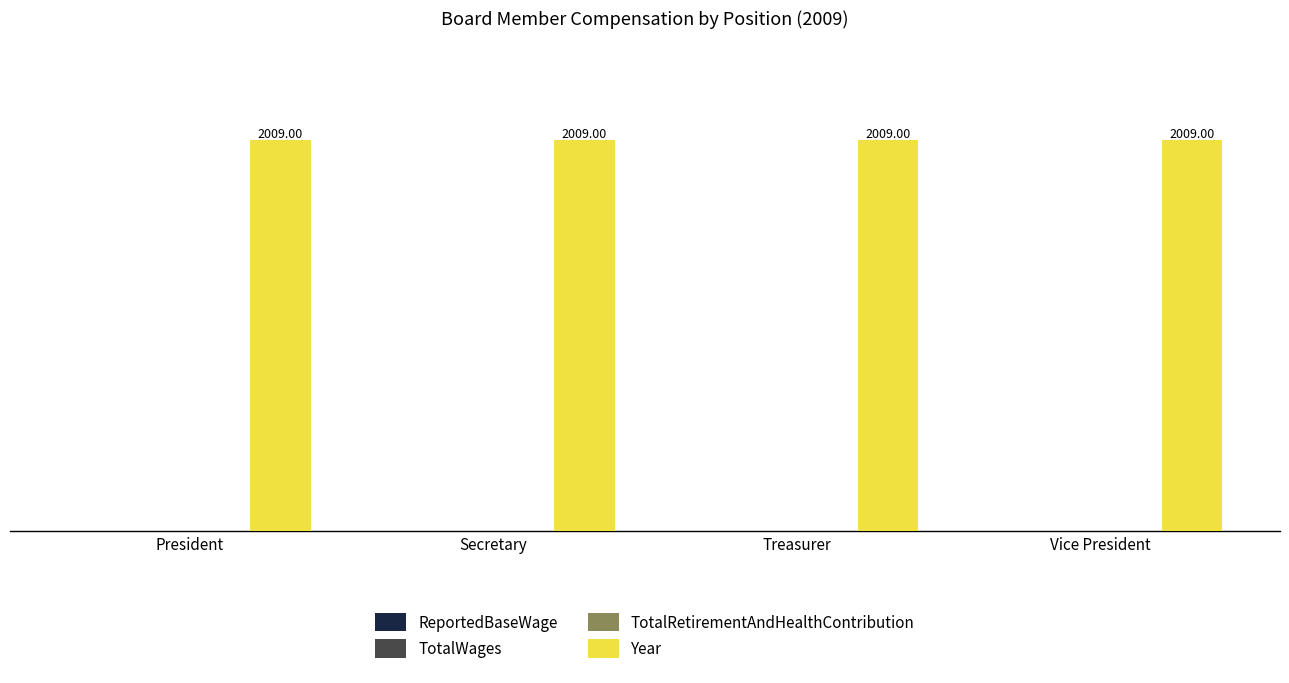

What is the label of the 4th bar from the left?

Vice President